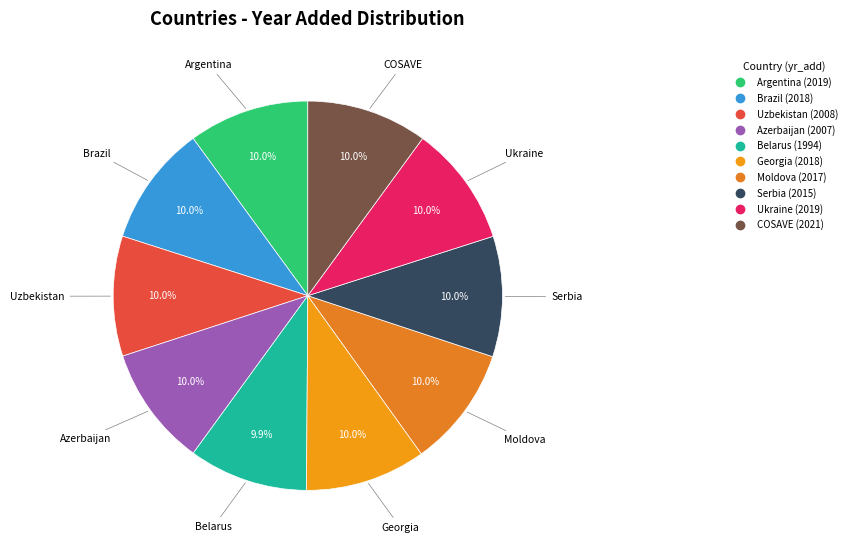

Approximately how many times larger is the value at Belarus compared to Brazil?

1.0